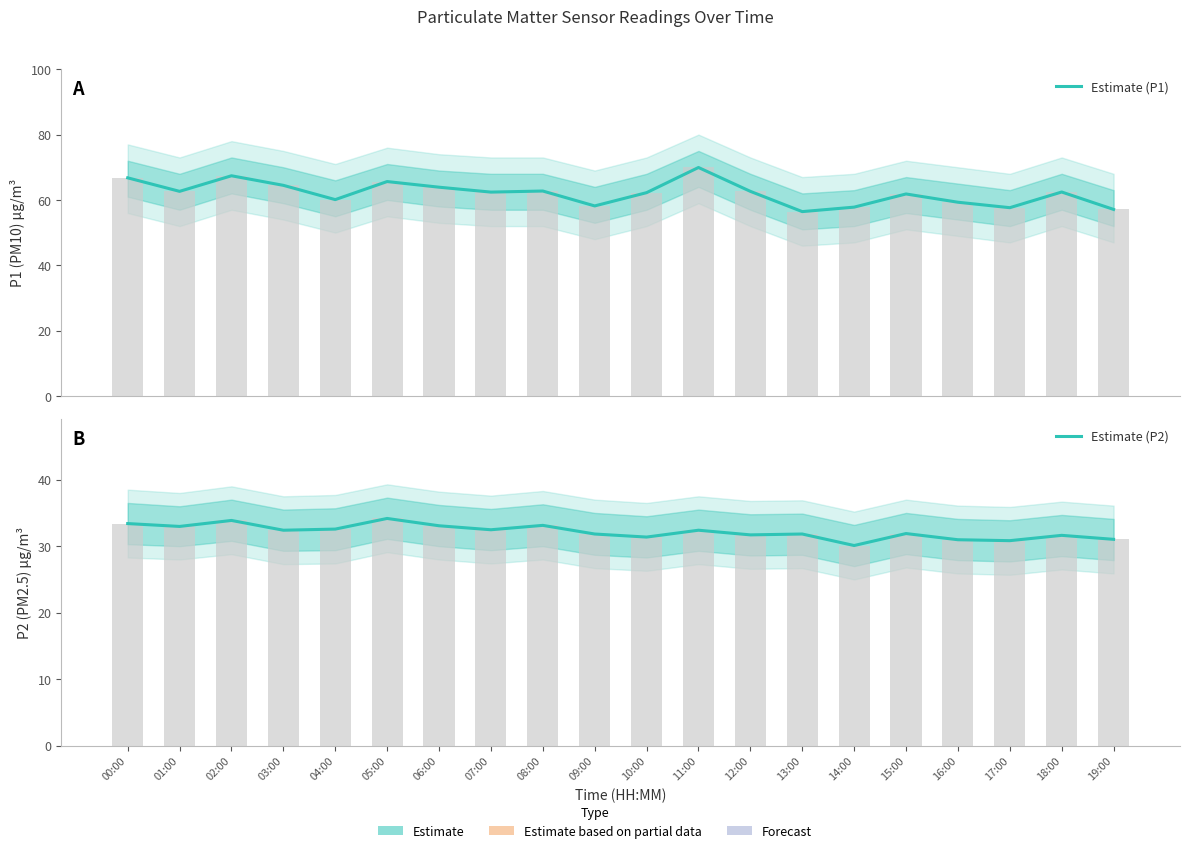

Which series has the widest spread of values?

Estimate (P1)